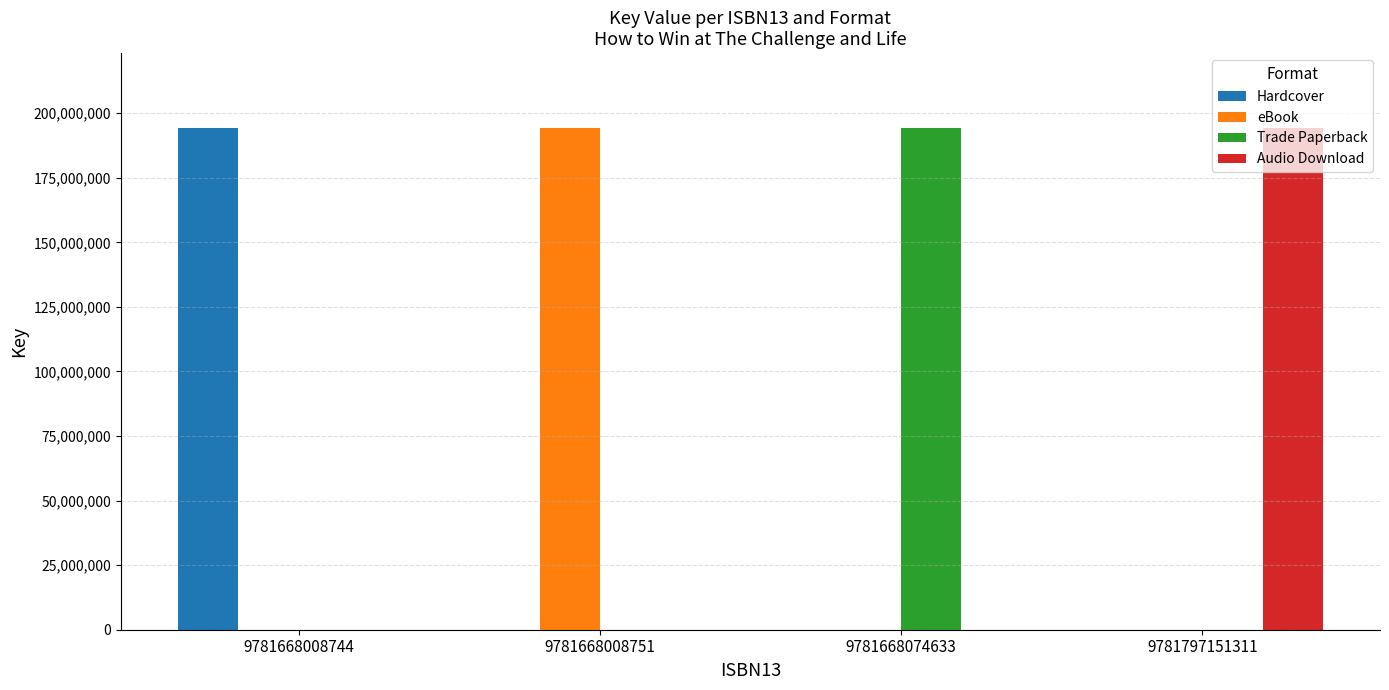

Reading right to left, extract all data points from this chart.

Hardcover: 9781797151311=0	9781668074633=0	9781668008751=0	9781668008744=194128086
eBook: 9781797151311=0	9781668074633=0	9781668008751=194128086	9781668008744=0
Trade Paperback: 9781797151311=0	9781668074633=194128086	9781668008751=0	9781668008744=0
Audio Download: 9781797151311=194128086	9781668074633=0	9781668008751=0	9781668008744=0